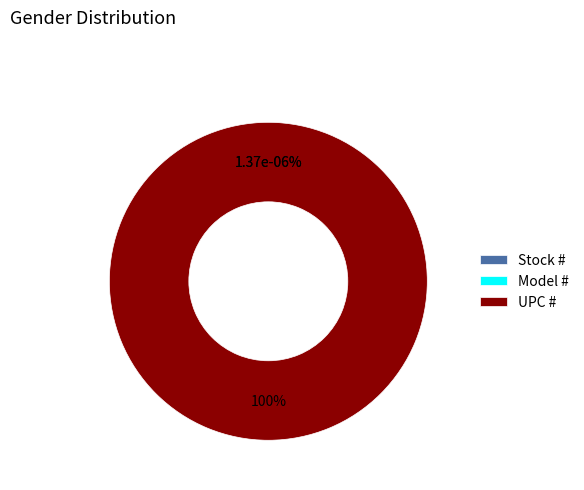

What percentage is NOT represented by Stock #?

100.0%